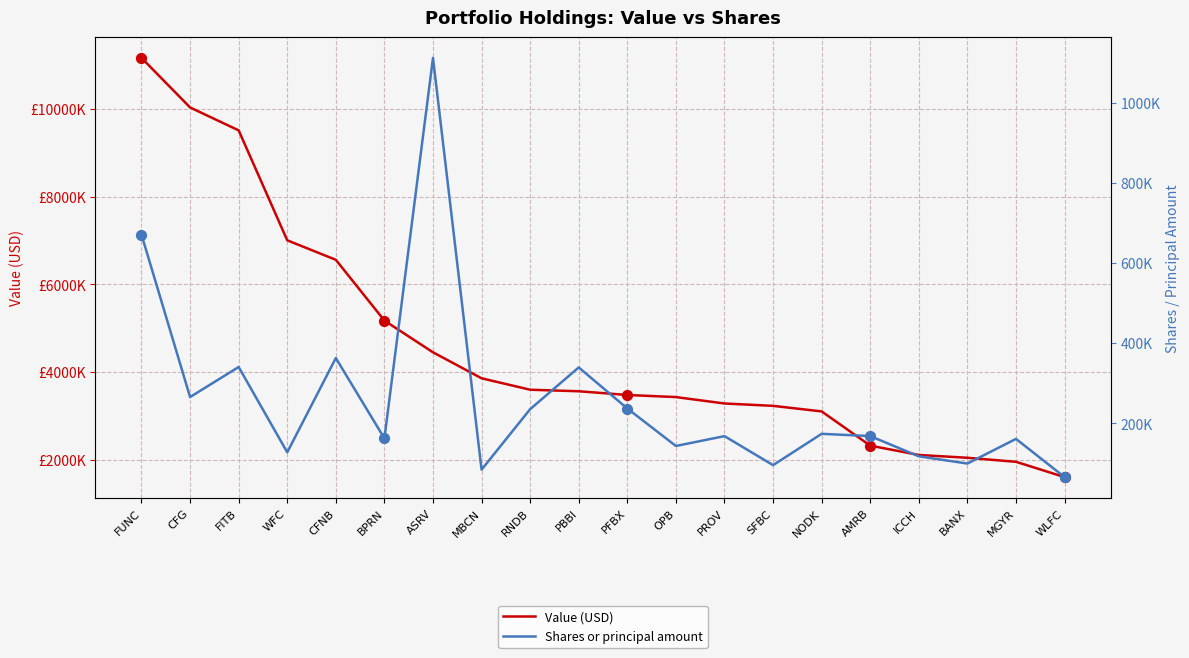

Which series reaches the maximum Y coordinate?

Value (USD)